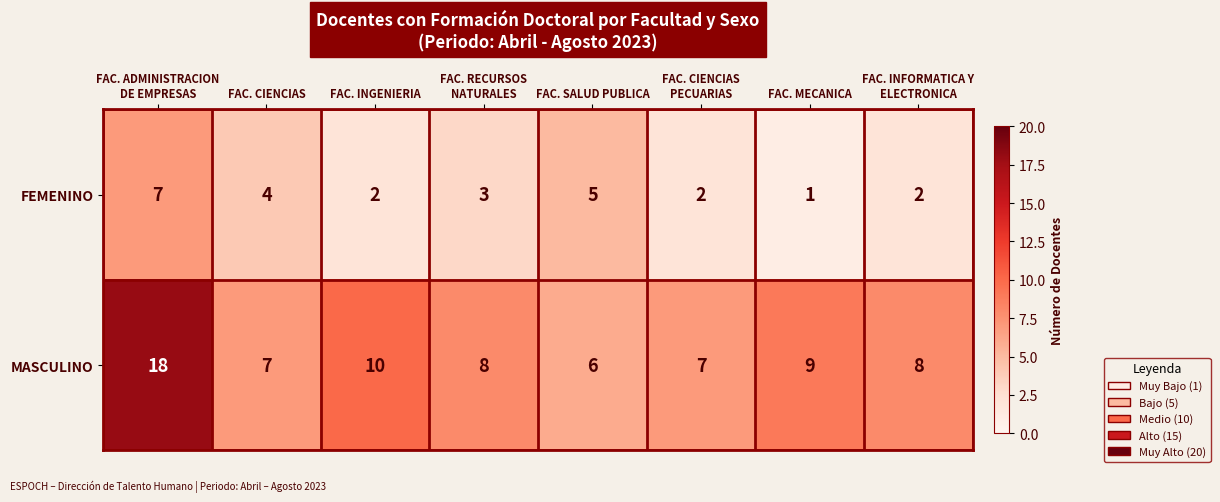

What is the difference between the highest and lowest values at FAC. INGENIERIA?

8